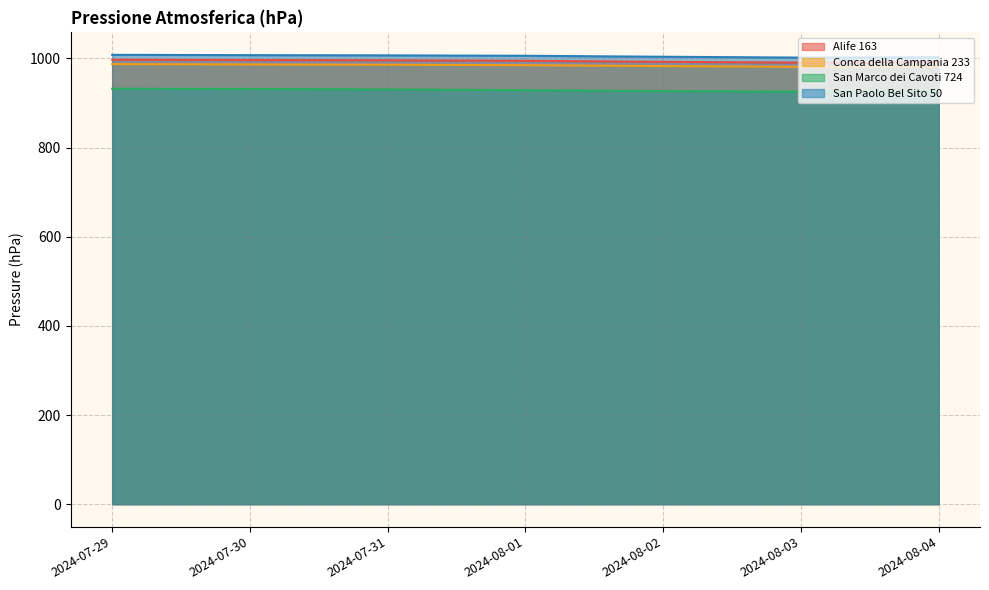

What is the maximum value for San Paolo Bel Sito 50?

1008.1